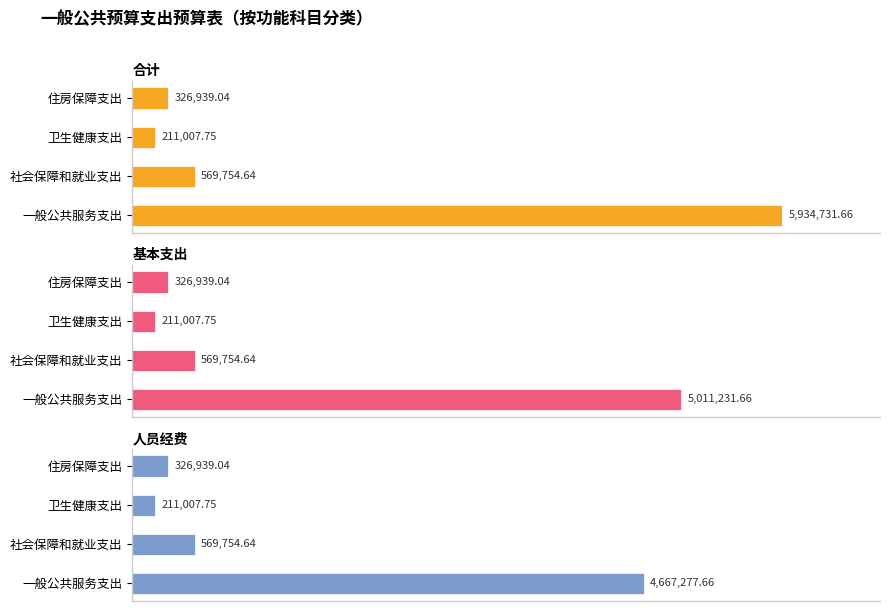

What are all the series names shown in the legend?

合计, 基本支出, 人员经费